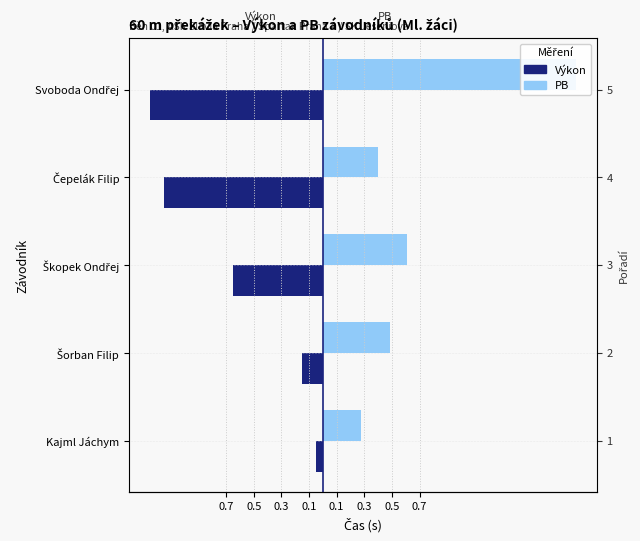

The Výkon series shows -1.1 at Čepelák Filip. True or false?

True